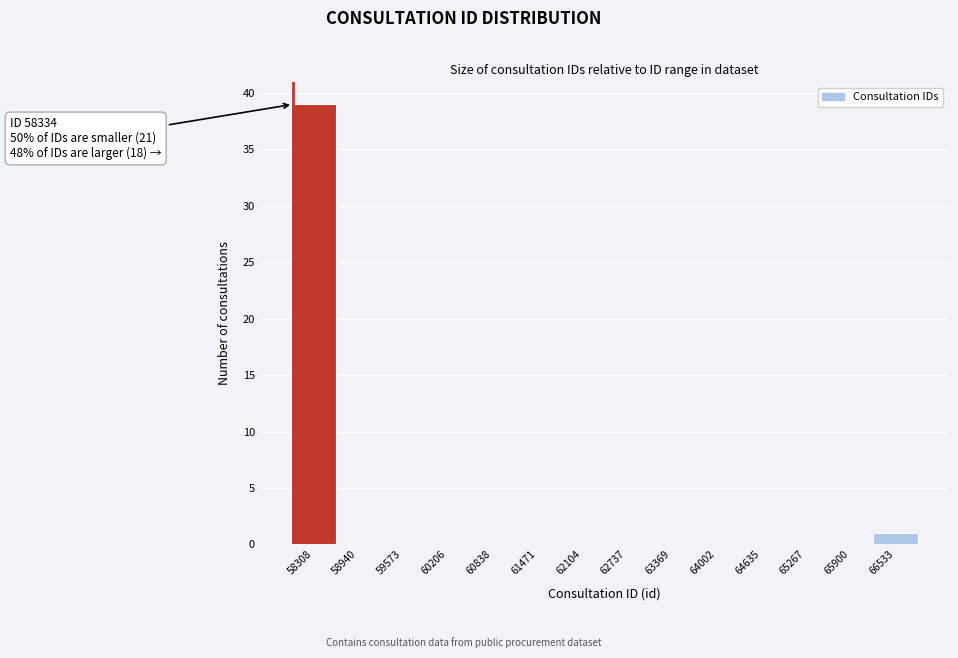

Reading left to right, list all the values displayed in this chart.

58308=39	58940=0	59573=0	60206=0	60838=0	61471=0	62104=0	62737=0	63369=0	64002=0	64635=0	65267=0	65900=0	66533=1